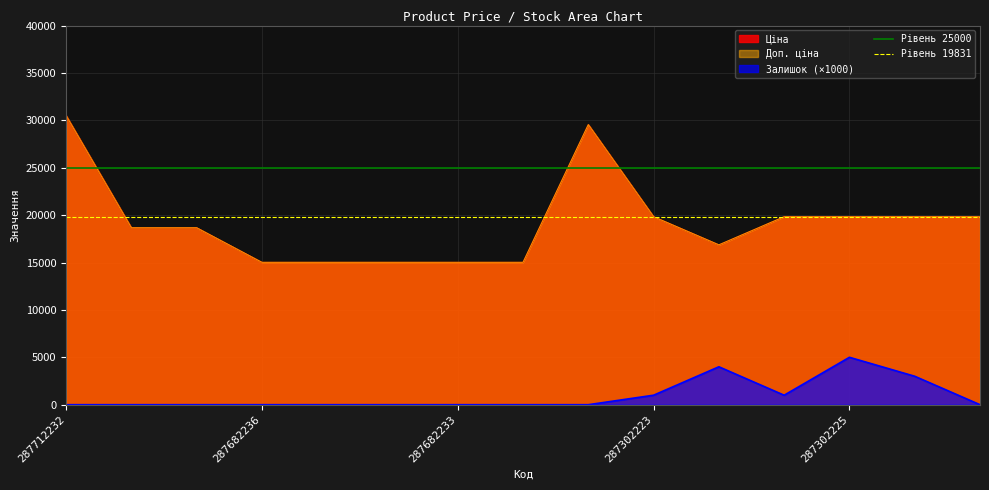

What is the average value of the Рівень 25000 series?

25000.0